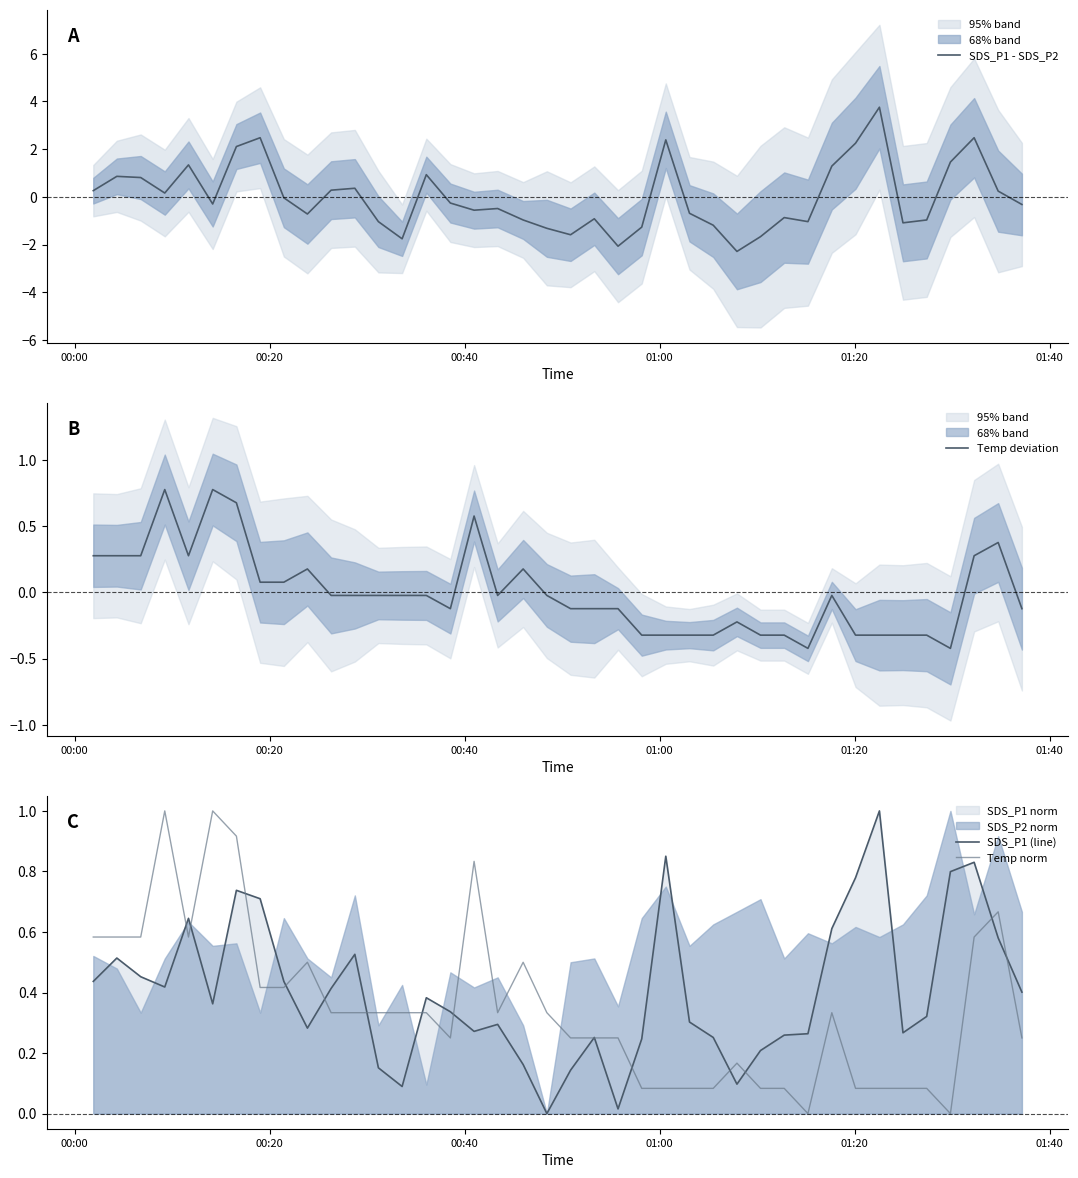

What is the minimum value for SDS_P1 - SDS_P2?

-2.3